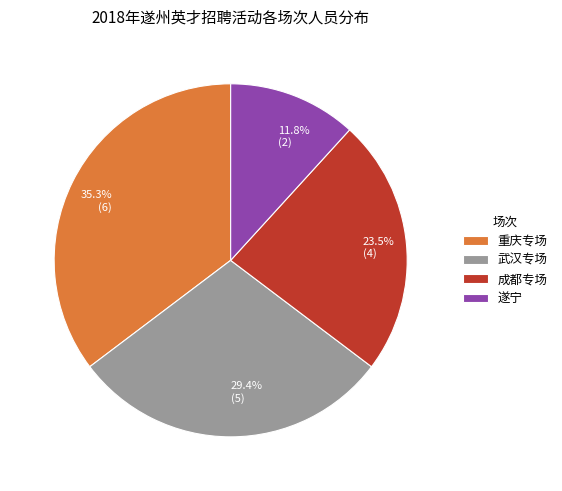

What is the smallest slice in the pie chart?

遂宁